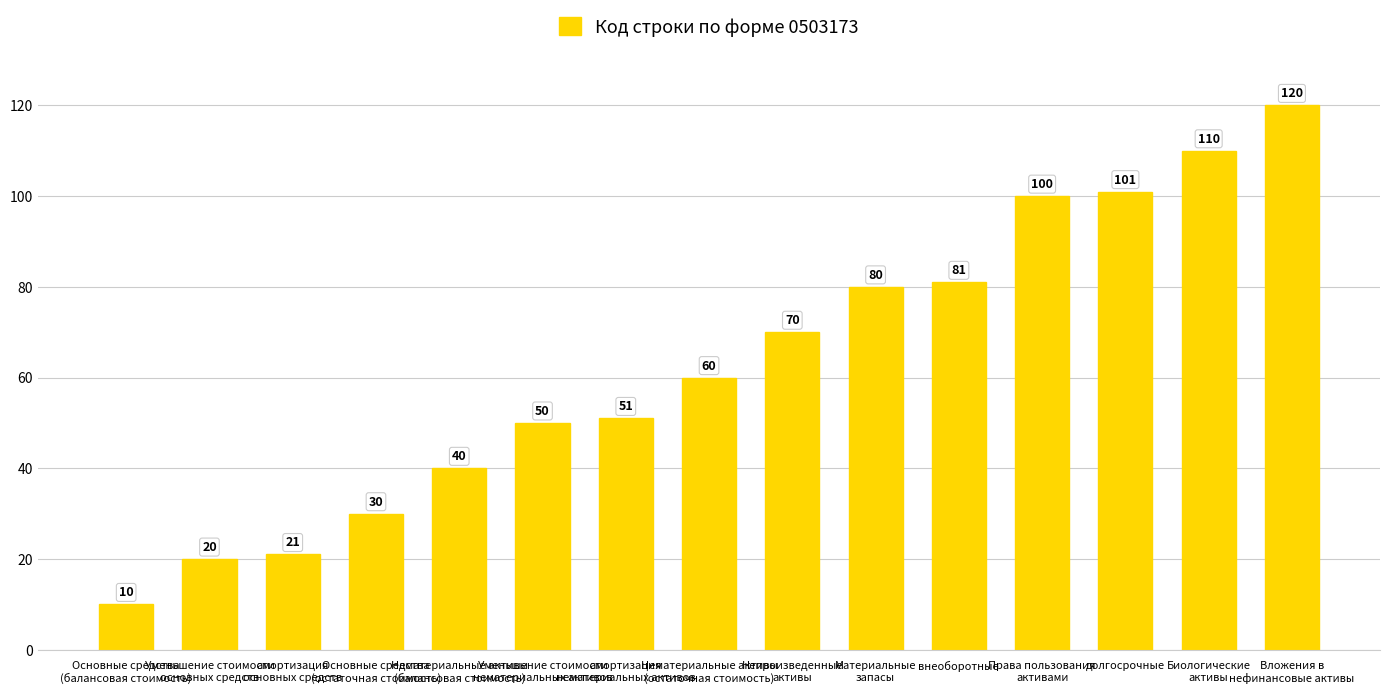

What is the average value?

63